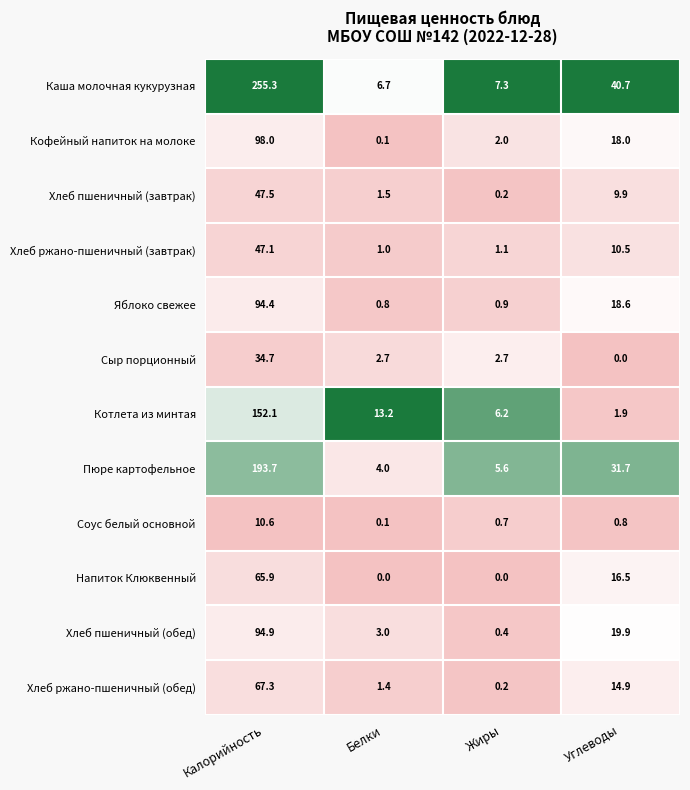

What is the difference between the highest and lowest values at Углеводы?

40.7